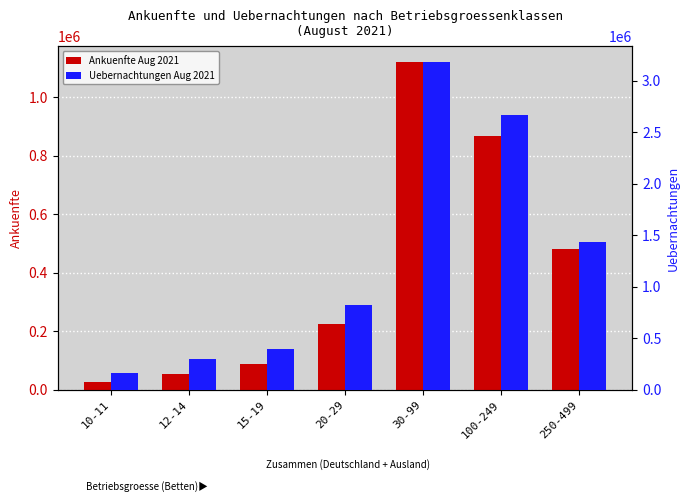

What is the difference between the Ankuenfte Aug 2021 values at 12-14 and 250-499?

426555